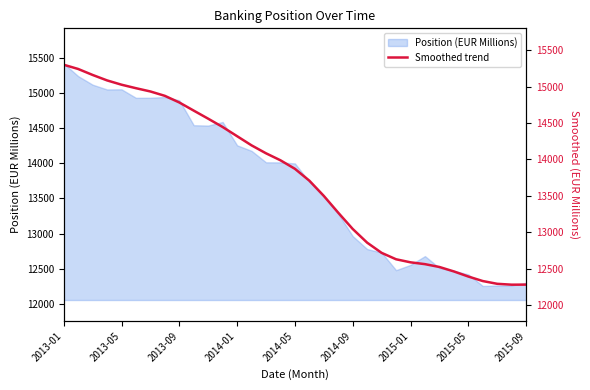

The value of Position (EUR Millions) at 2014-05 is 13998. True or false?

True